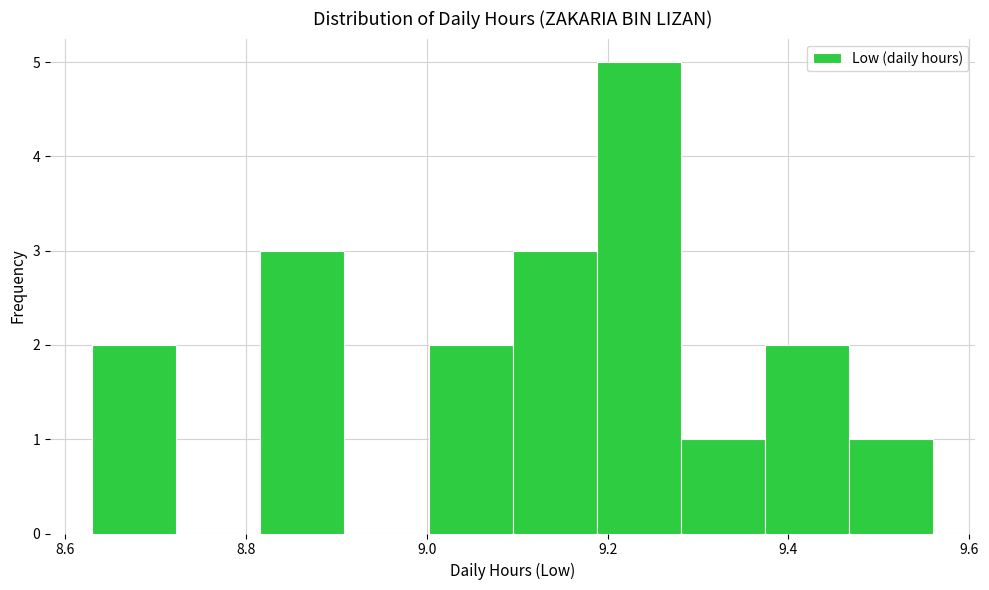

Over which range of the x-axis is the bar tallest?

9.18 to 9.28